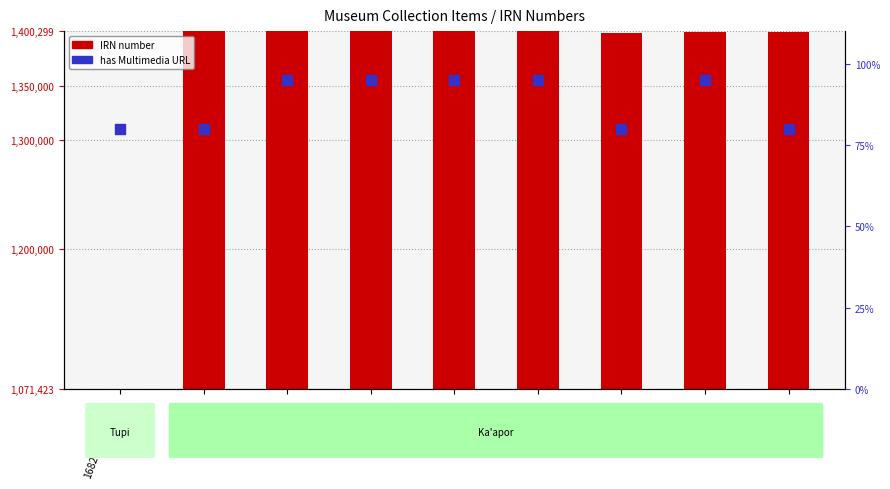

At how many categories does at least one series exceed 614485?

9